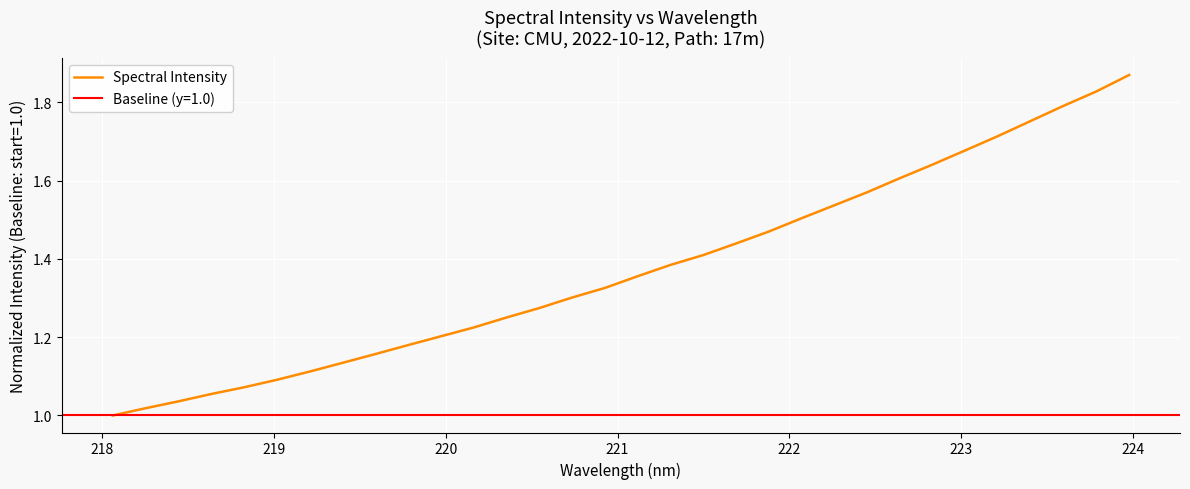

How many data points does each series have?

32